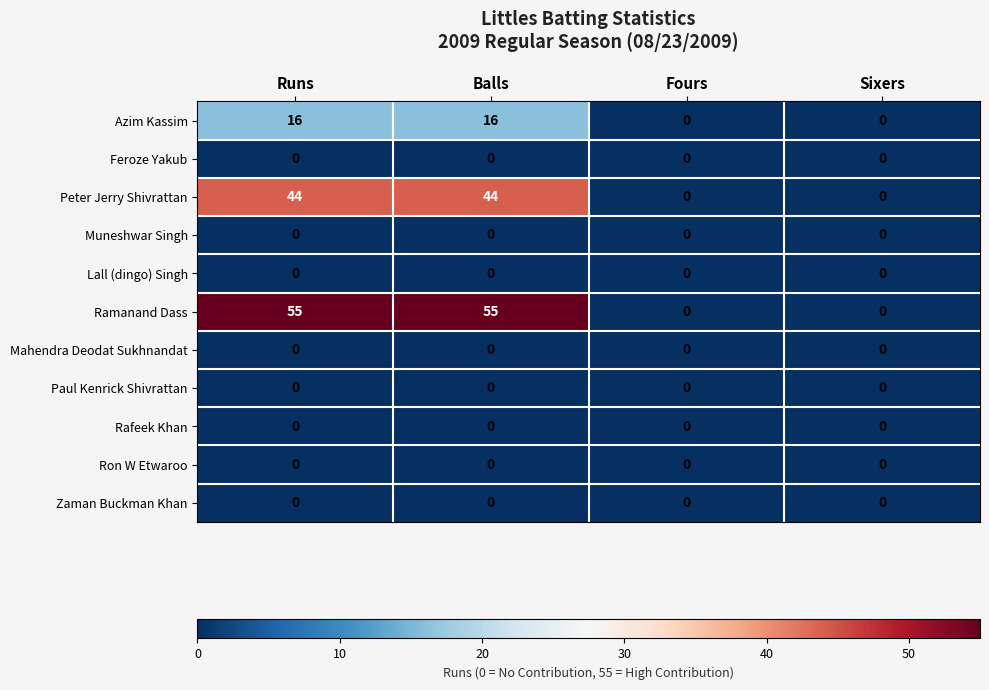

Which series has the largest range (max minus min)?

Ramanand Dass